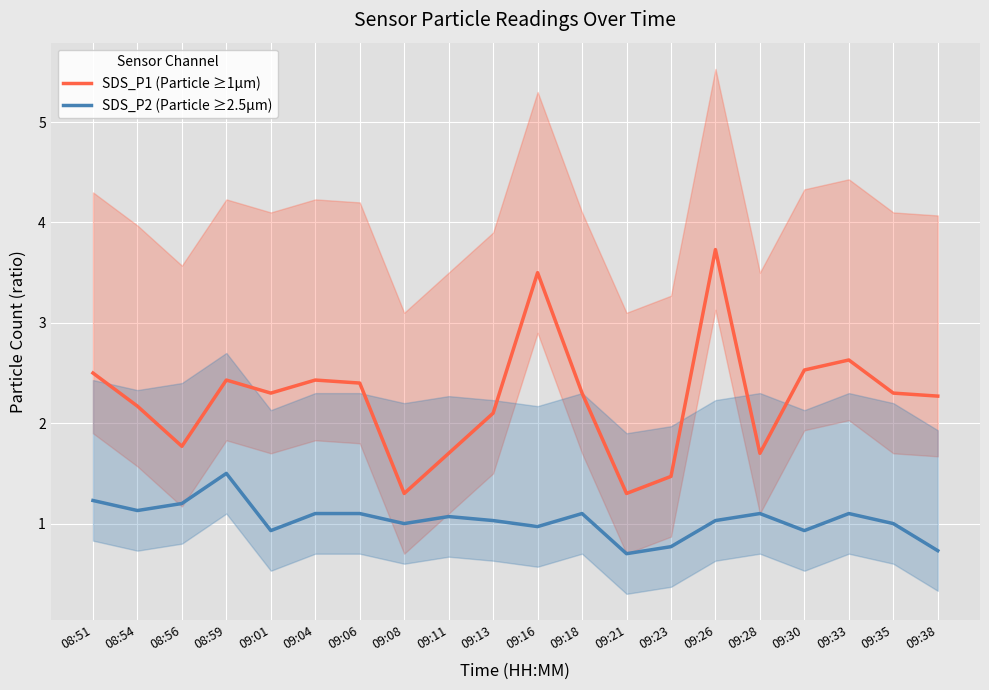

The SDS_P2 (Particle ≥2.5µm) series shows 1.6 at 09:11. True or false?

False